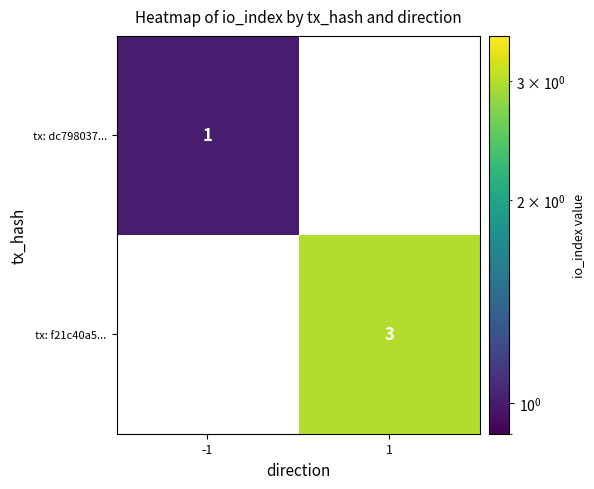

Which series changed the most between -1 and 1?

tx: f21c40a5...